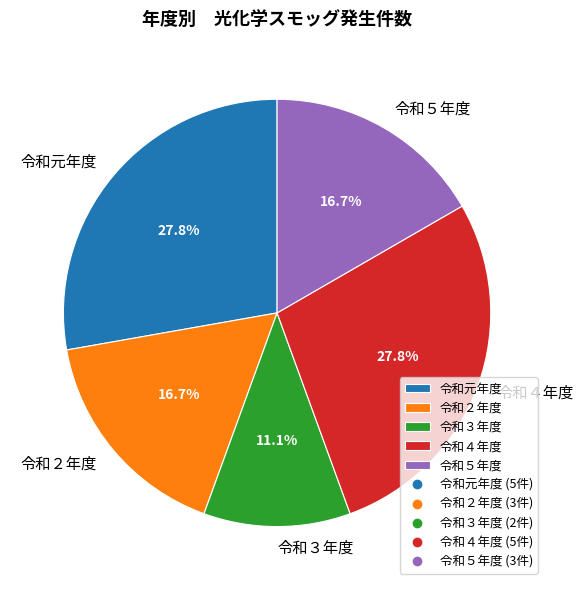

What is the smallest slice in the pie chart?

令和３年度